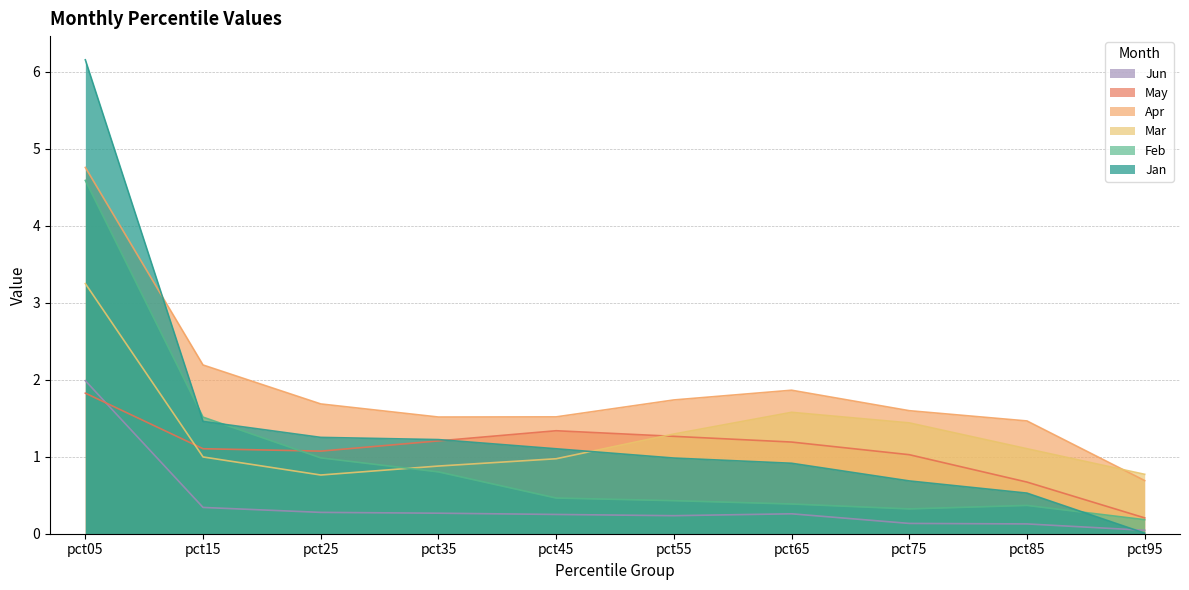

True or false: Feb has more than 0 interior local peaks.

True